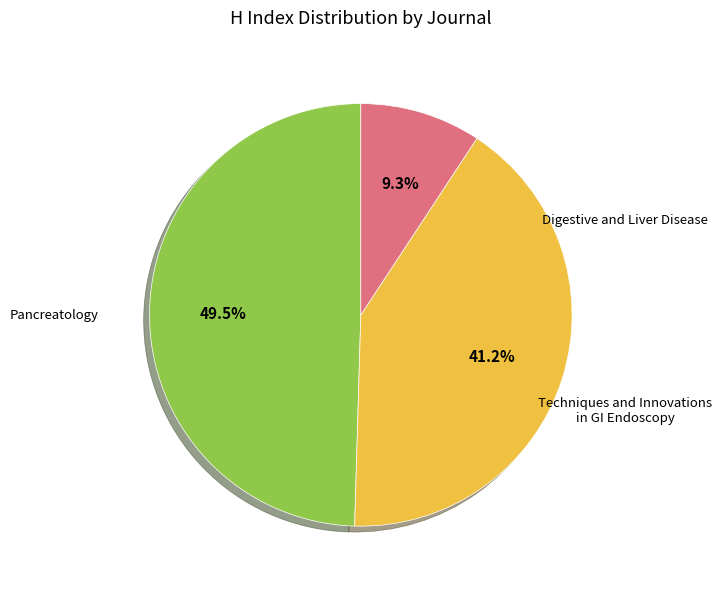

Does any single category account for the majority?

No